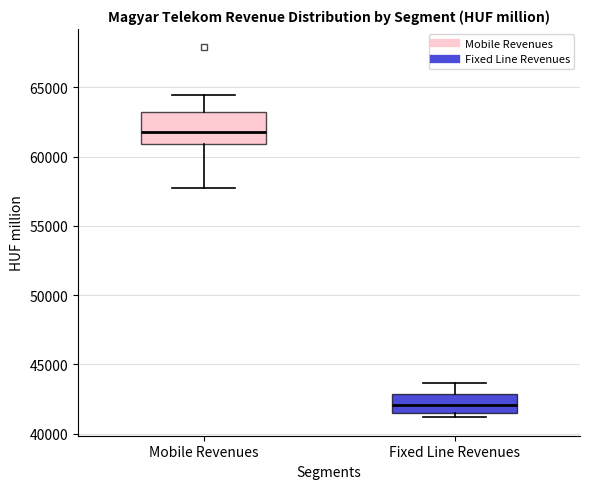

Comparing the boxes themselves (not the whiskers), which one is the tallest?

Mobile Revenues